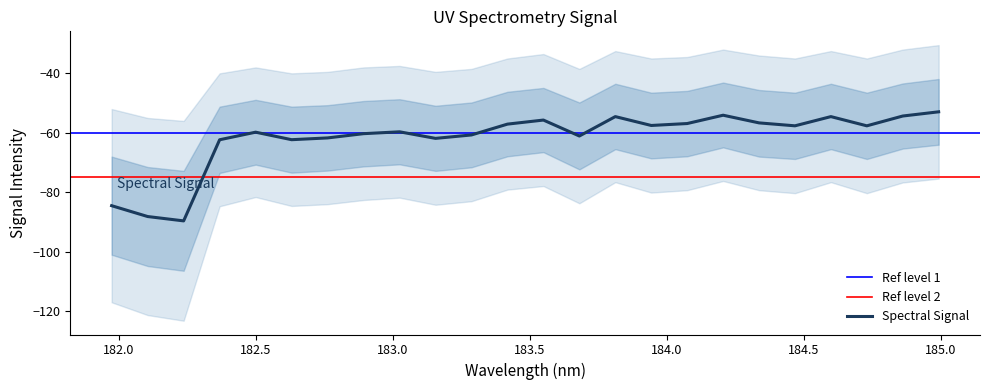

What is the maximum value for Spectral Signal?

-52.9